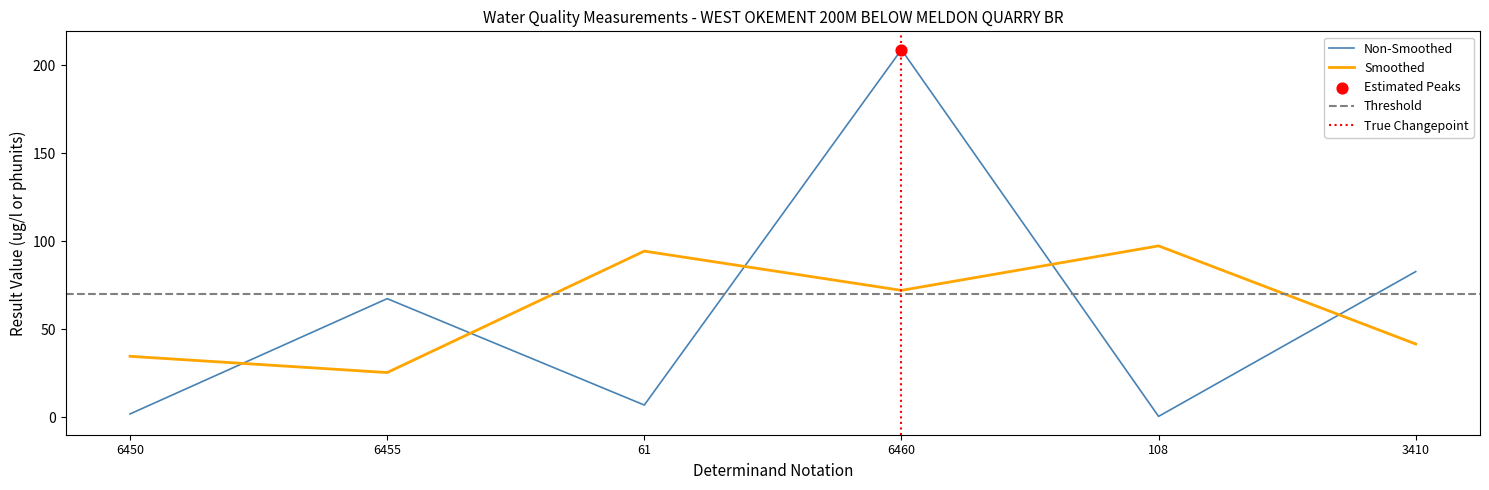

What is the highest value of the Smoothed series?

97.4